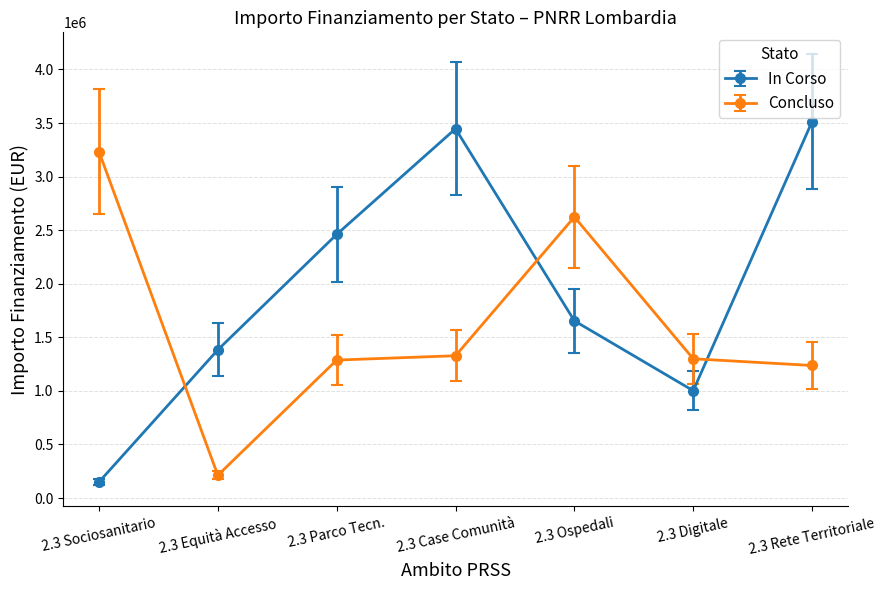

Which series has the largest total across all categories?

In Corso